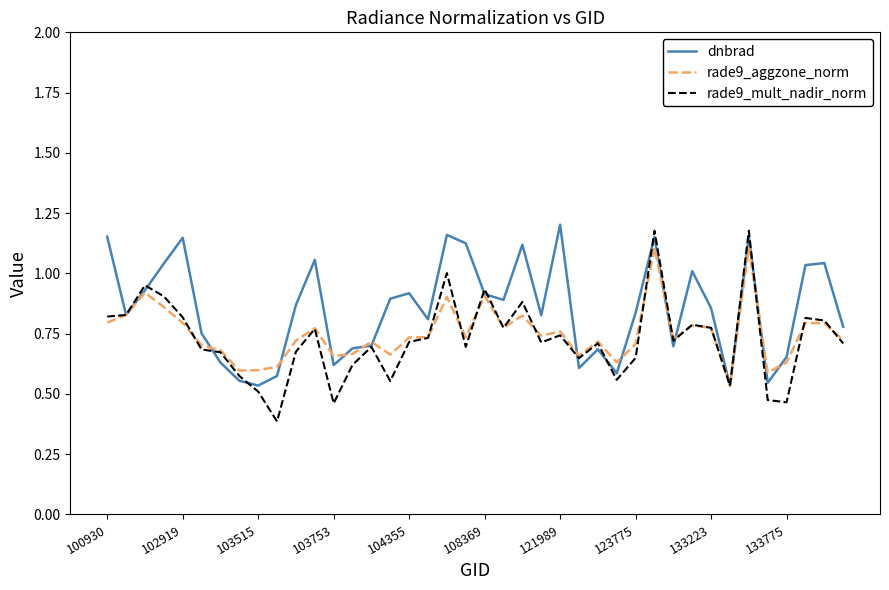

Which series has the largest total across all categories?

dnbrad